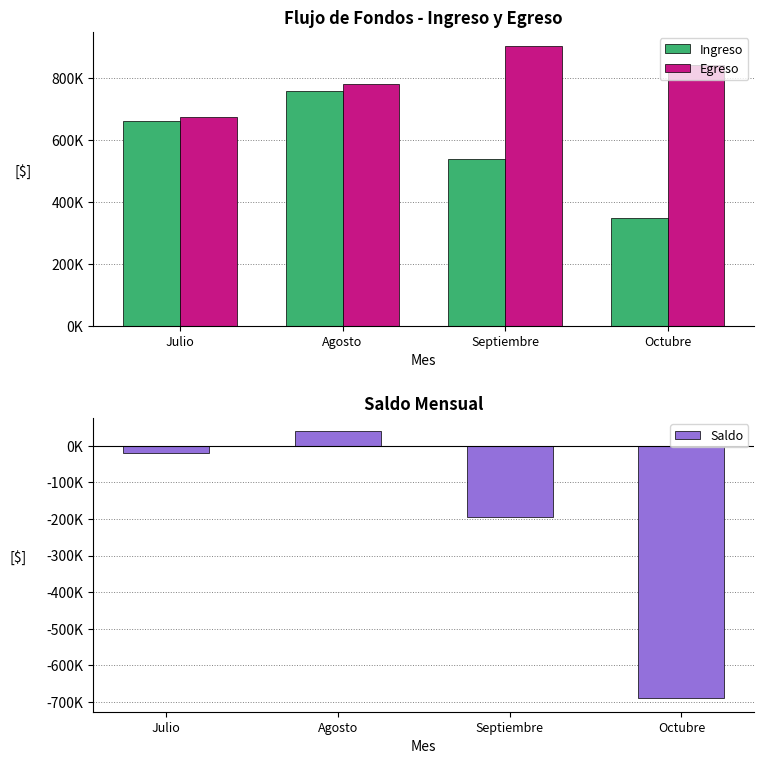

What is the label of the 1st bar from the right?

Octubre